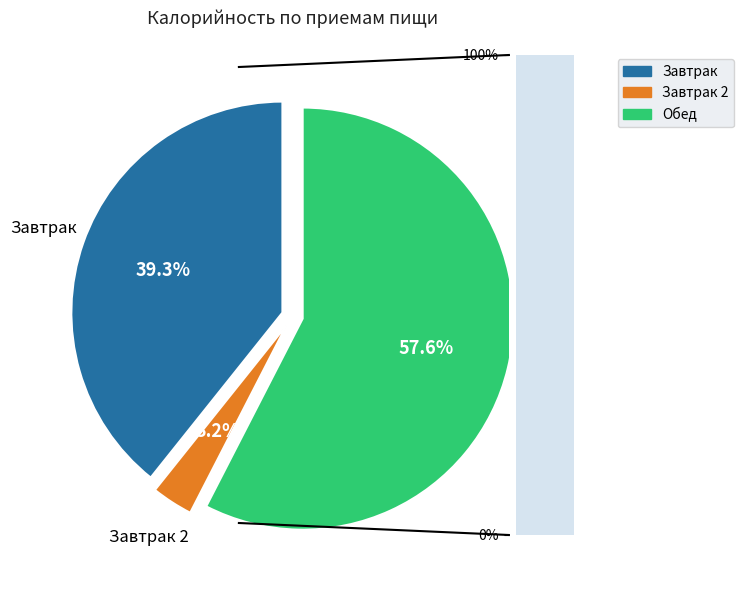

To the nearest percent, what percentage of the pie is Обед?

58%